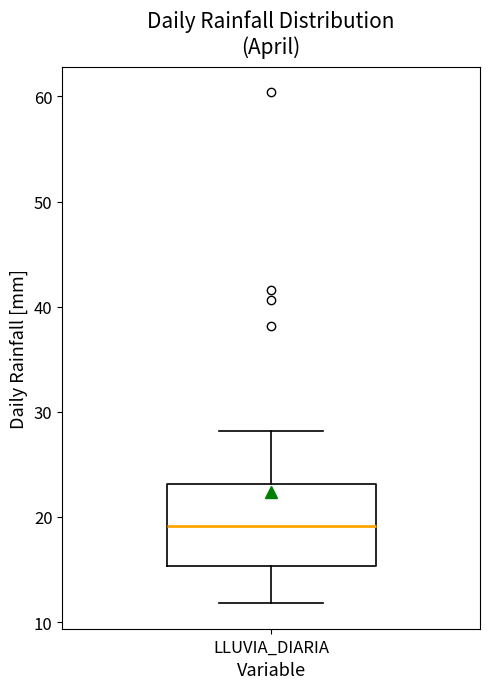

Transcribe this box plot: give where the median line is, the range the box spans, and where the two whiskers end, as read against the y-axis. The values are not printed on the chart, so give them approximately, as read against the axis.

median 19, box 15 to 23, whiskers 12 to 28